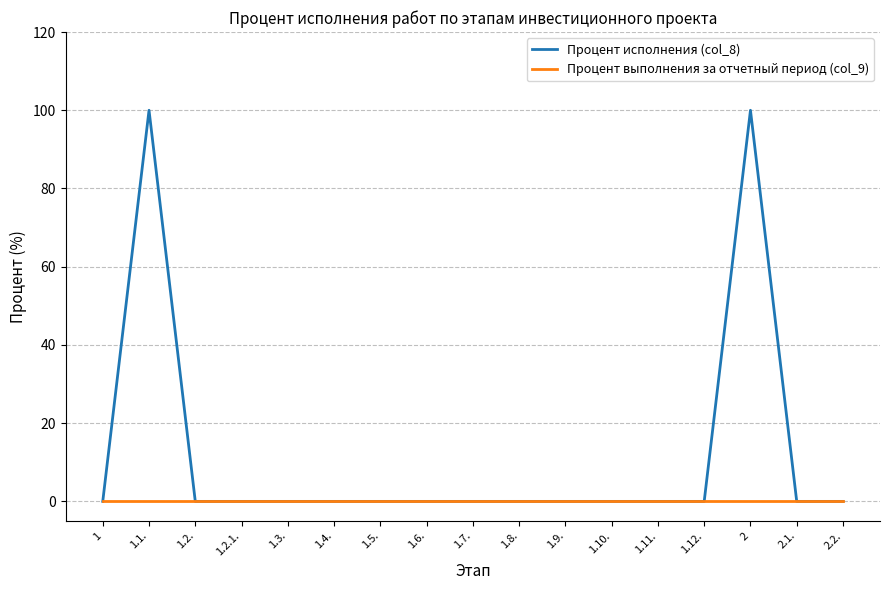

What is the sum of all Процент исполнения (col_8) values?

200